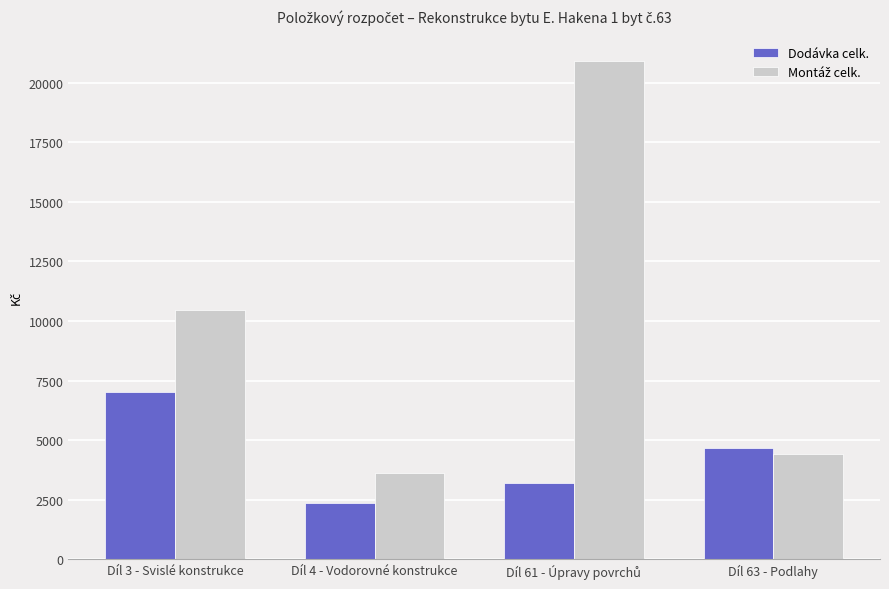

How many bars are there in each group?

2